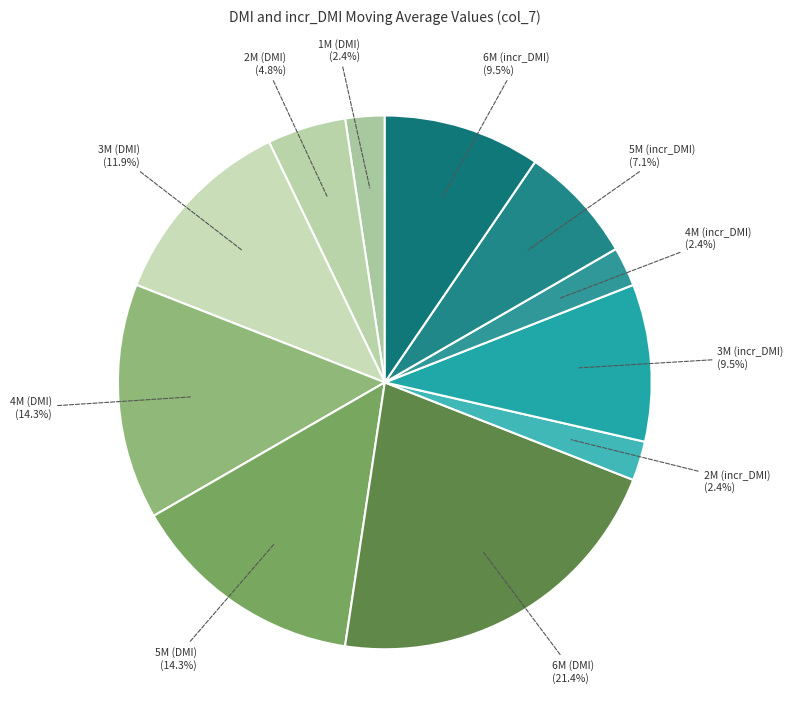

How many segments does this pie chart have?

11